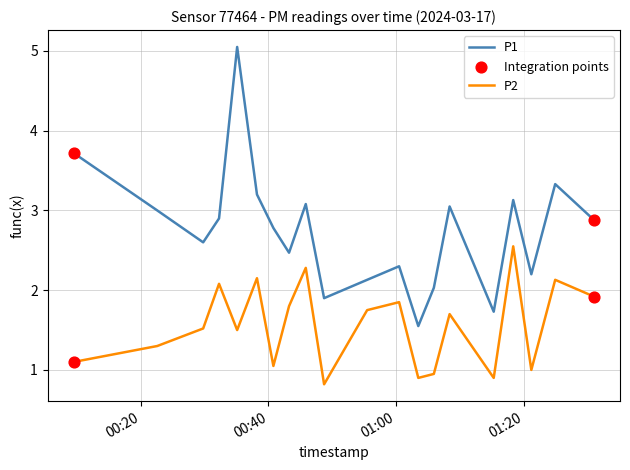

Which series has the largest total across all categories?

P1